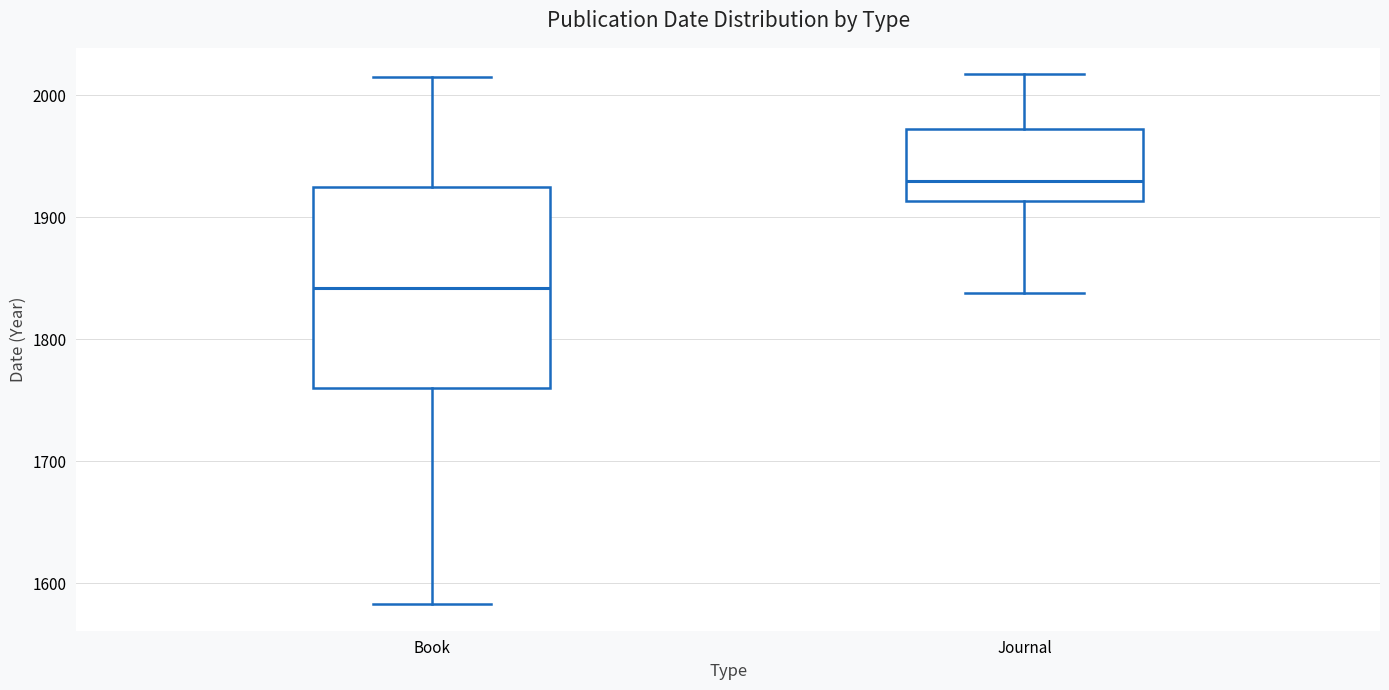

Reading left to right, read every box against the y-axis: the position of its median line, the range the box covers, and the ends of its whiskers. The values are not printed on the chart, so give them approximately, as read against the axis.

Book: median 1840, box 1760 to 1920, whiskers 1580 to 2020
Journal: median 1930, box 1910 to 1970, whiskers 1840 to 2020